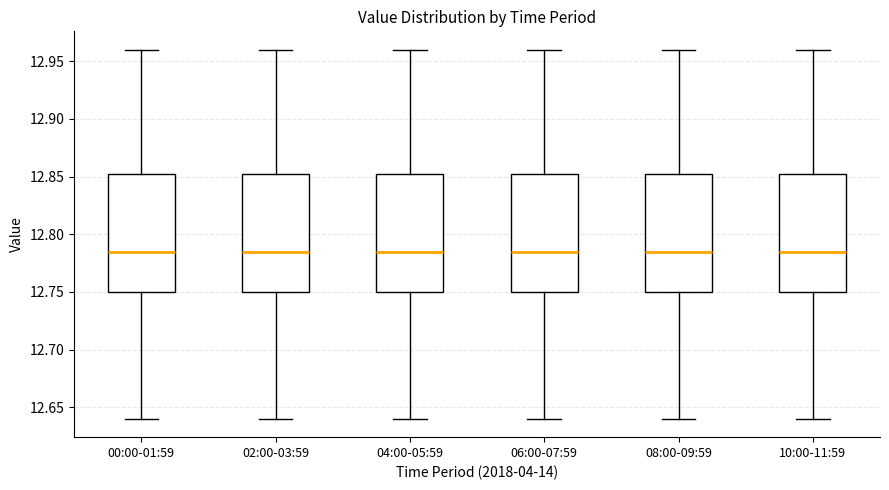

Reading left to right, transcribe this box plot: for each box, give where its median line is, the range the box spans, and where its two whiskers end, as read against the y-axis. The values are not printed on the chart, so give them approximately, as read against the axis.

00:00-01:59: median 12.785, box 12.750 to 12.855, whiskers 12.640 to 12.960
02:00-03:59: median 12.785, box 12.750 to 12.855, whiskers 12.640 to 12.960
04:00-05:59: median 12.785, box 12.750 to 12.855, whiskers 12.640 to 12.960
06:00-07:59: median 12.785, box 12.750 to 12.855, whiskers 12.640 to 12.960
08:00-09:59: median 12.785, box 12.750 to 12.855, whiskers 12.640 to 12.960
10:00-11:59: median 12.785, box 12.750 to 12.855, whiskers 12.640 to 12.960